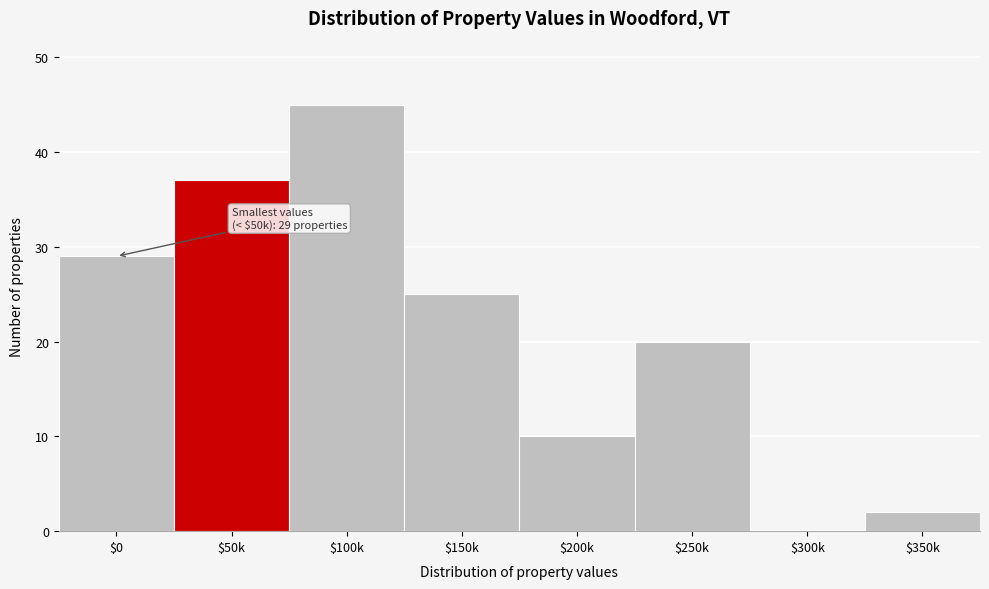

The chart shows a value of 10 at $200k. True or false?

True